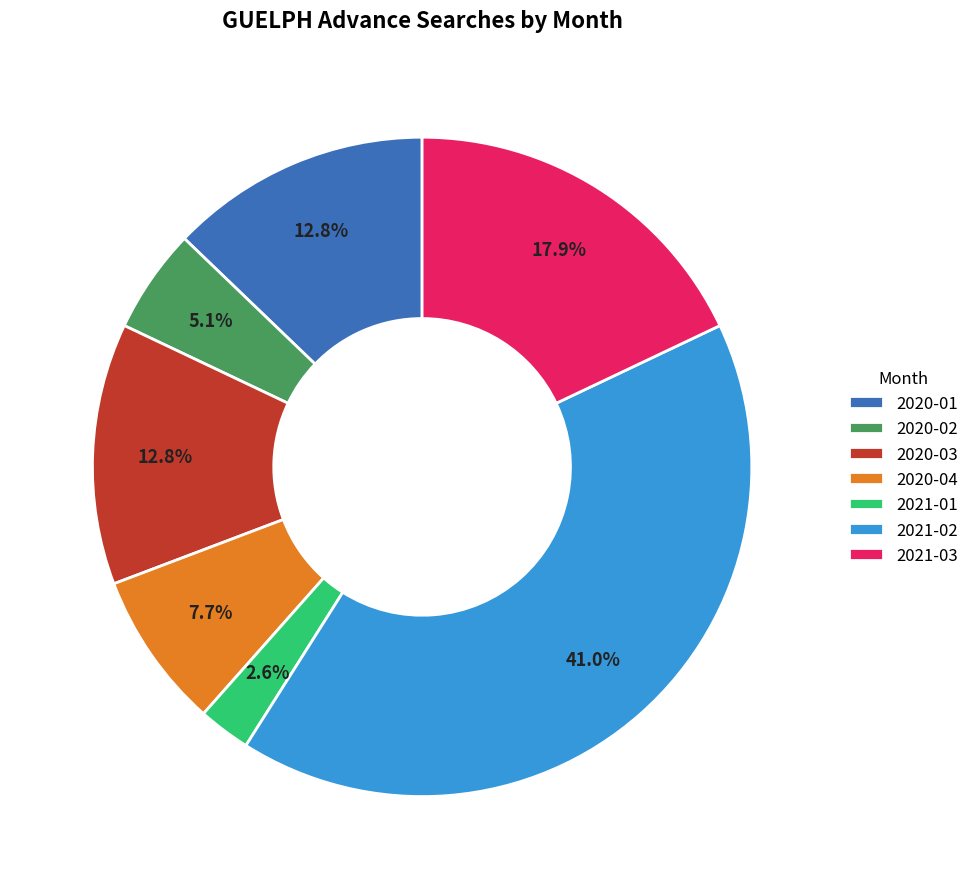

Is there a majority slice in this chart?

No